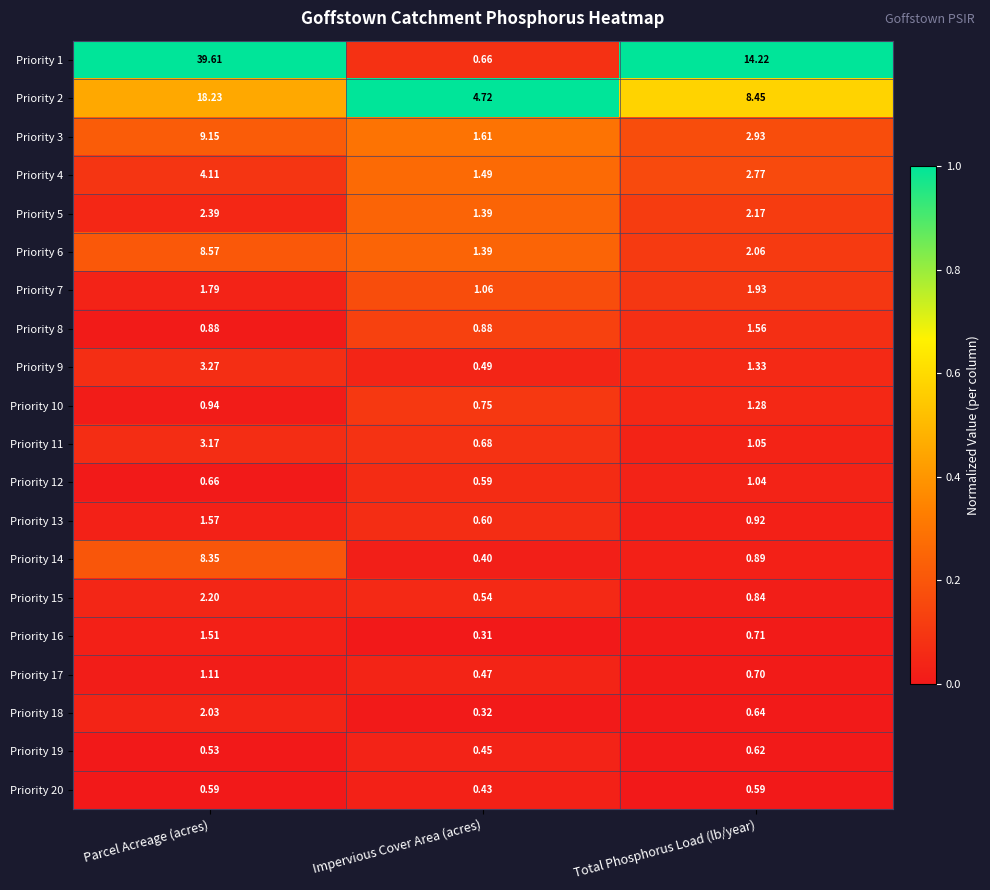

Is the value of Priority 17 at Parcel Acreage (acres) greater than the value of Priority 1 at Total Phosphorus Load (lb/year)?

No